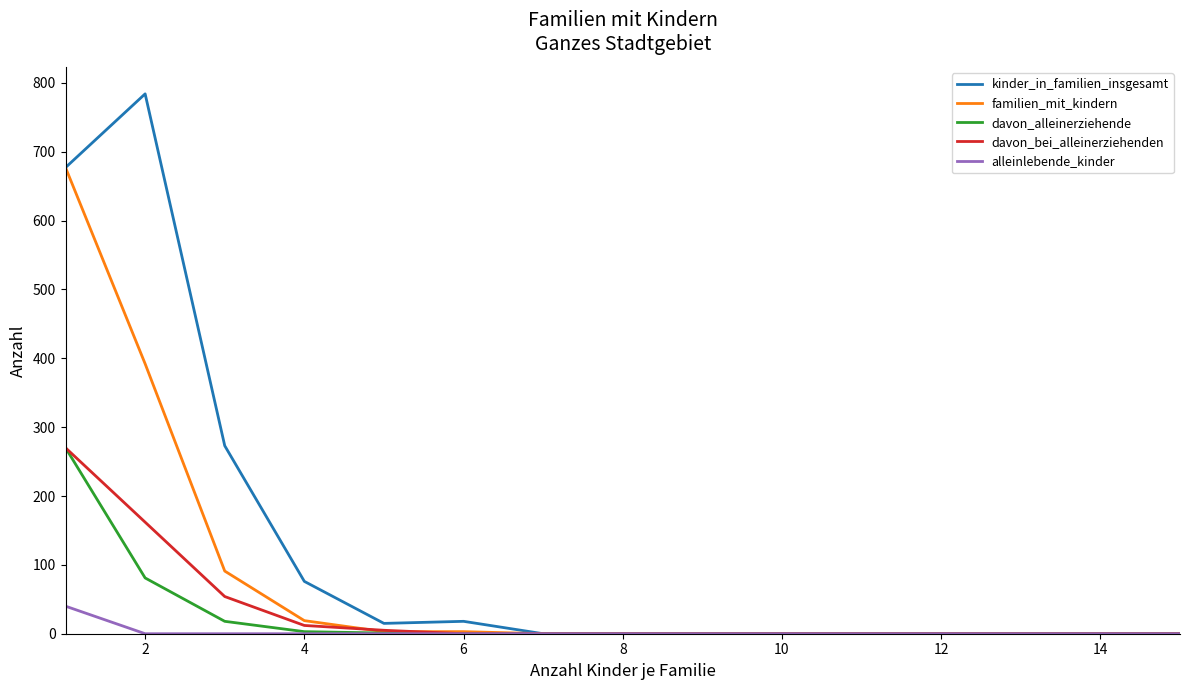

Which series has the largest range (max minus min)?

kinder_in_familien_insgesamt